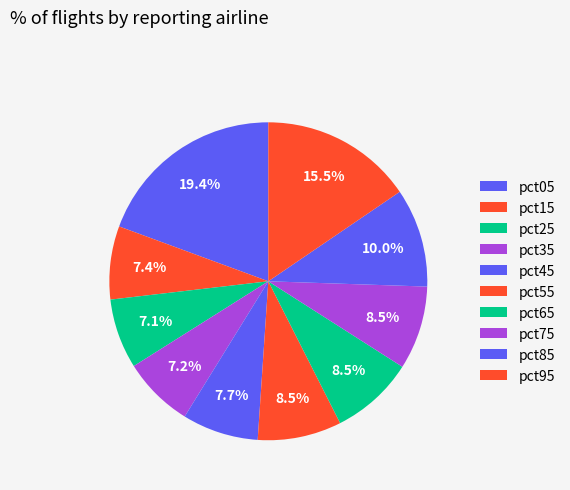

Between pct35 and pct15, which is larger?

pct15